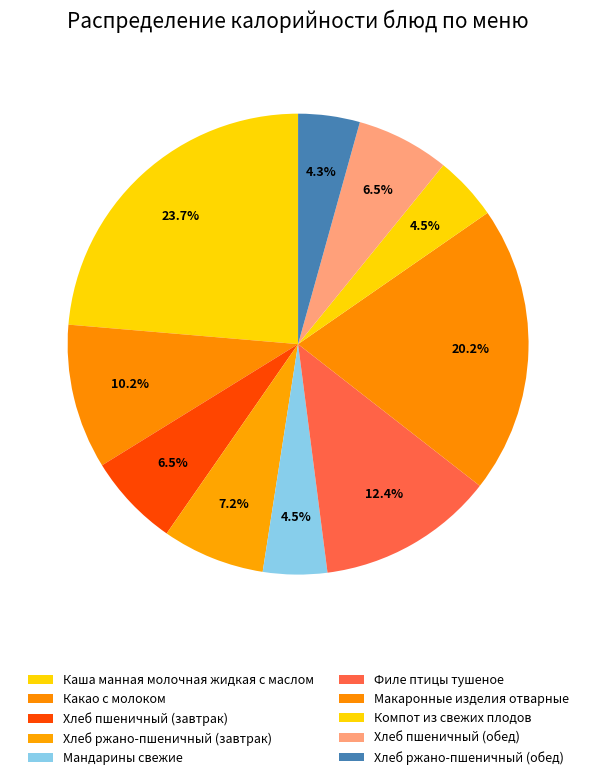

Which slice is the largest?

Каша манная молочная жидкая с маслом